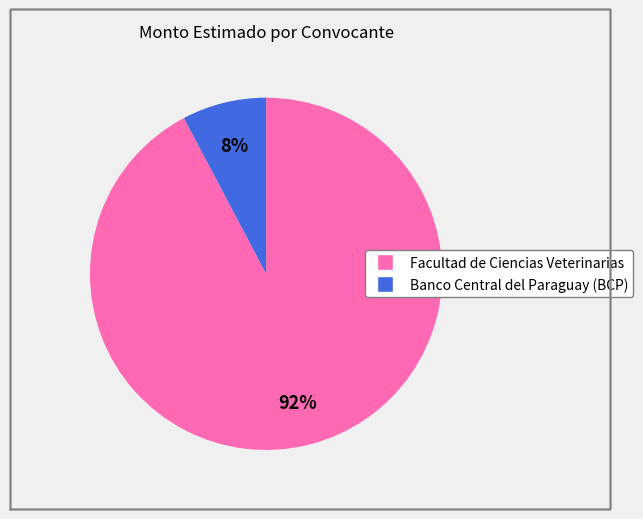

Combined, do Facultad de Ciencias Veterinarias and Banco Central del Paraguay (BCP) account for over 50%?

Yes